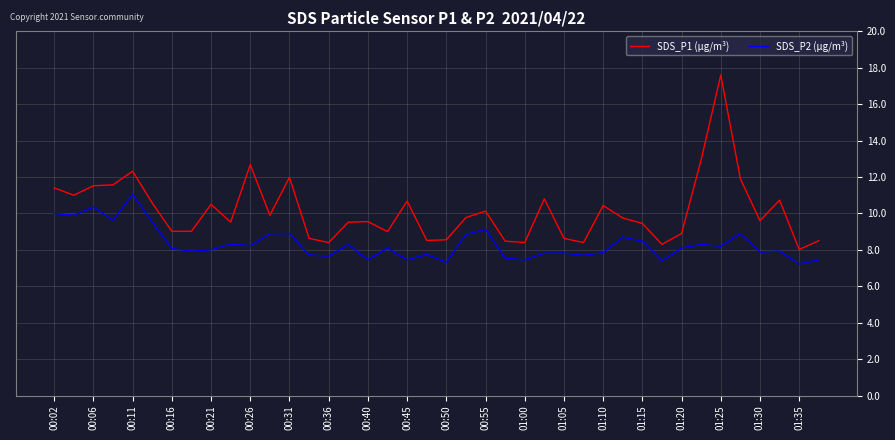

How many lines are shown in the chart?

2